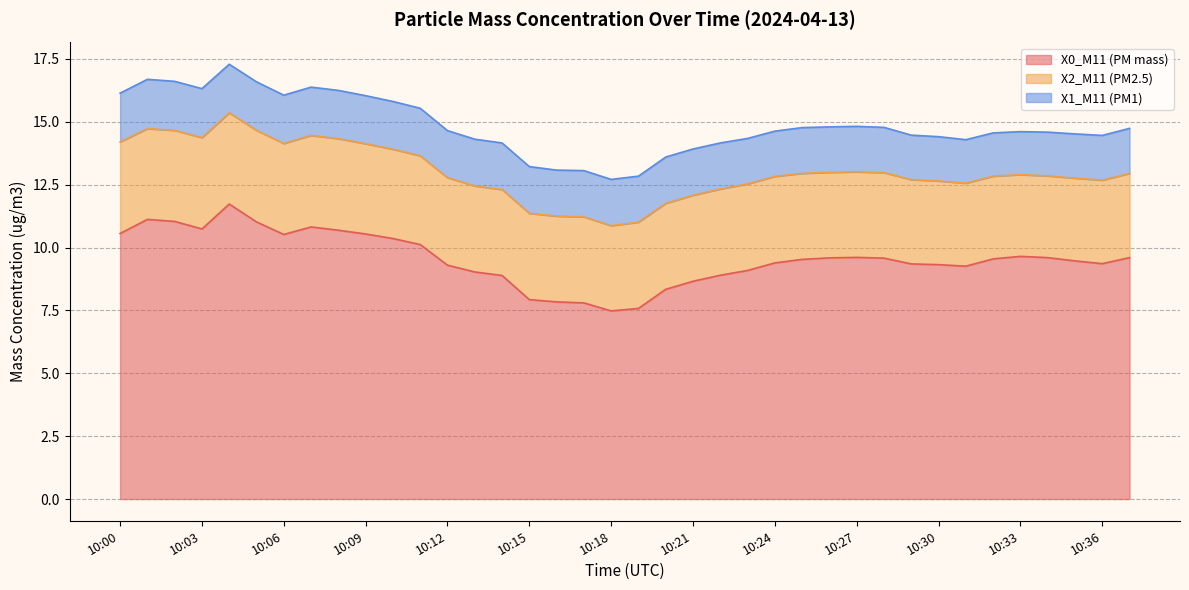

Rank the series by their average value, from lowest to highest.

X1_M11 (PM1), X2_M11 (PM2.5), X0_M11 (PM mass)